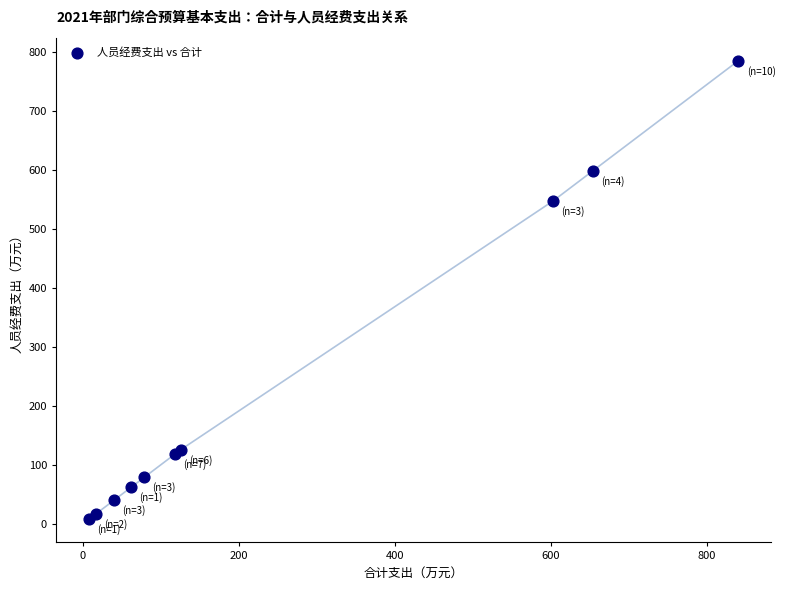

What Y value in the scatter plot is closest to 396?

547.1